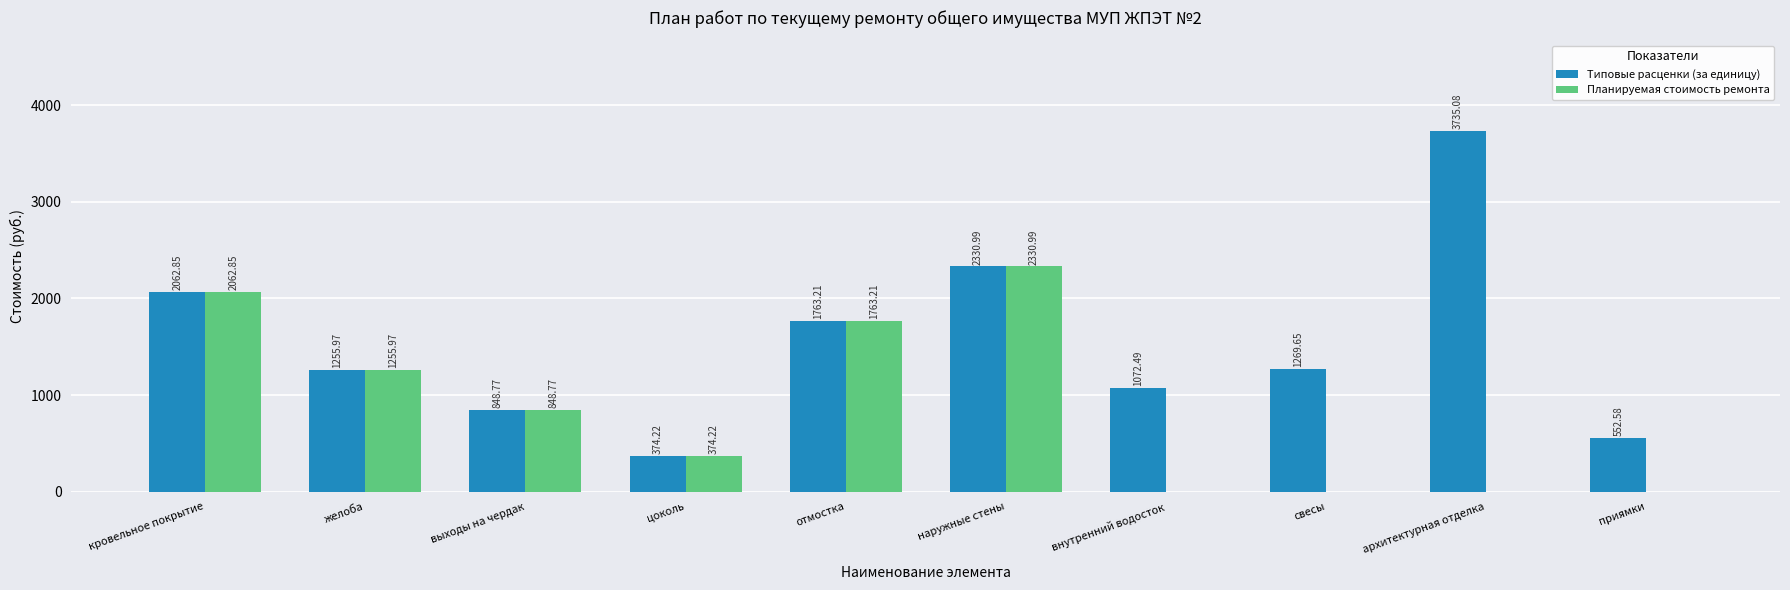

What is the average value of the Типовые расценки (за единицу) series?

1526.6